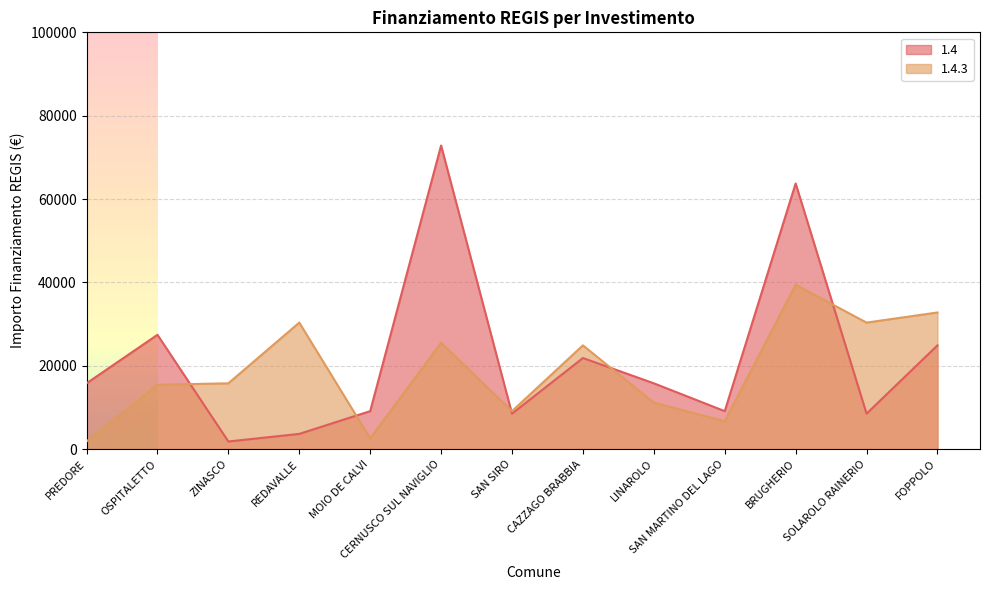

Reading left to right, extract all data points from this chart.

1.4: 15782	27424	1821	3642	9105	72840	8498	21852	15782	9105	63735	8498	24887
1.4.3: 1821	15426	15782	30350	2571	25494	9105	24887	11141	6677	39422	30350	32778